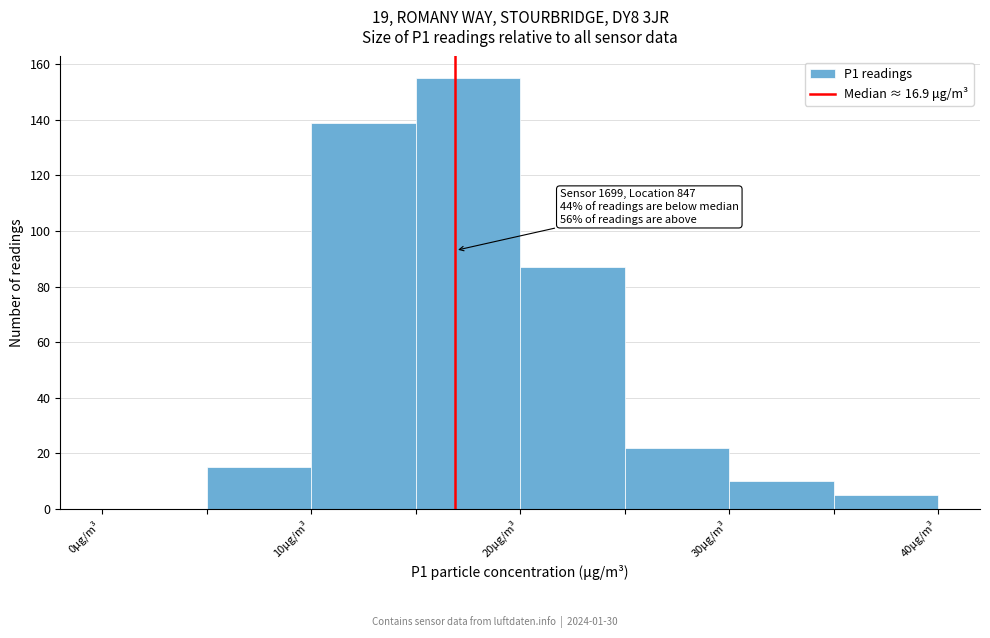

Over which range of the x-axis is the bar tallest?

15 to 20